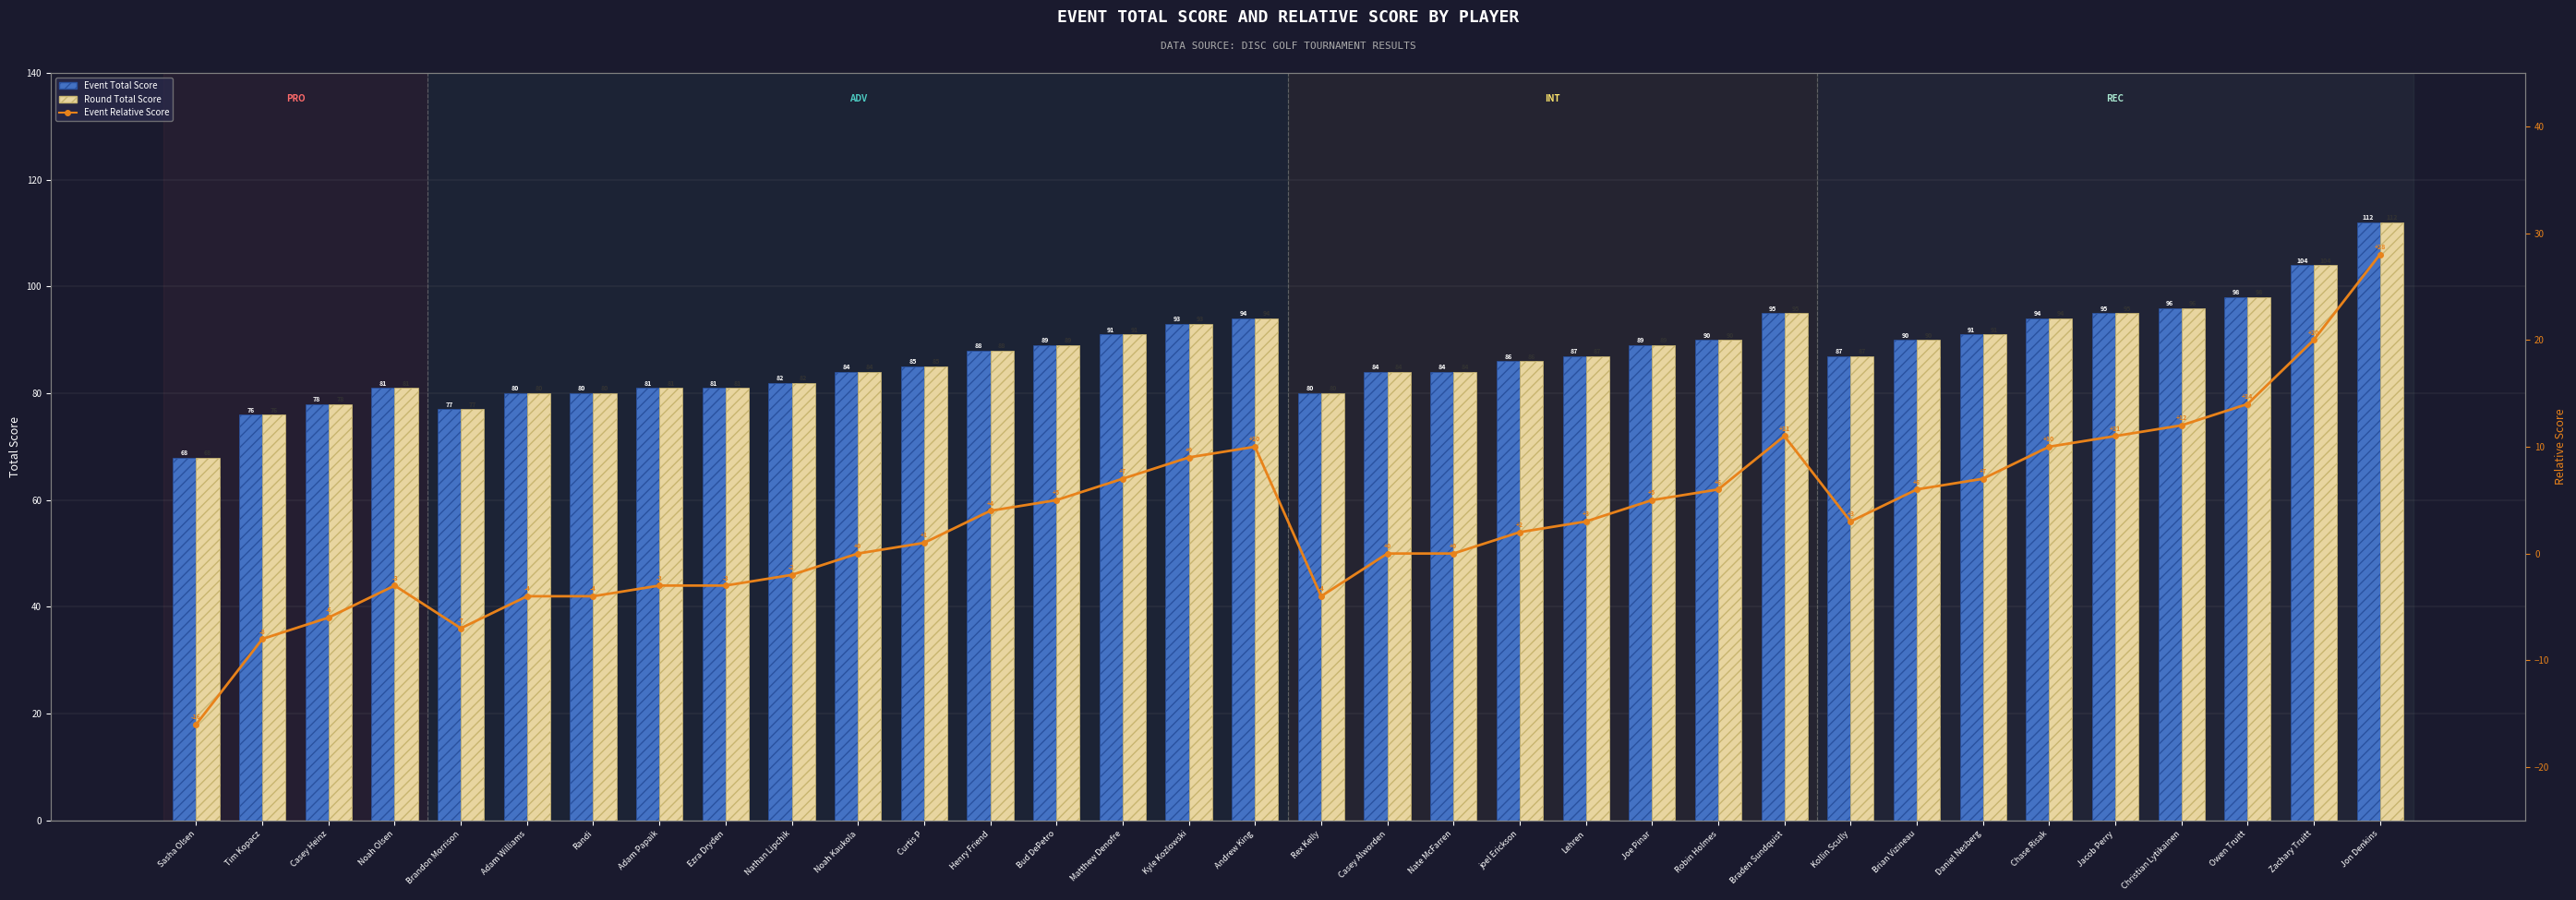

List the labels in order of Round Total Score value, largest first.

Jon Denkins, Zachary Truitt, Owen Truitt, Christian Lytikainen, Braden Sundquist, Jacob Perry, Andrew King, Chase Risak, Kyle Kozlowski, Matthew Denofre, Daniel Nesberg, Robin Holmes, Brian Vizineau, Bud DePetro, Joe Pinar, Henry Friend, Lehren, Kollin Scully, joel Erickson, Curtis P, Noah Kaukola, Casey Alworden, Nate McFarren, Nathan Lipchik, Noah Olsen, Adam Papaik, Ezra Dryden, Adam Williams, Randi, Rex Kelly, Casey Heinz, Brandon Morrison, Tim Kopacz, Sasha Olsen